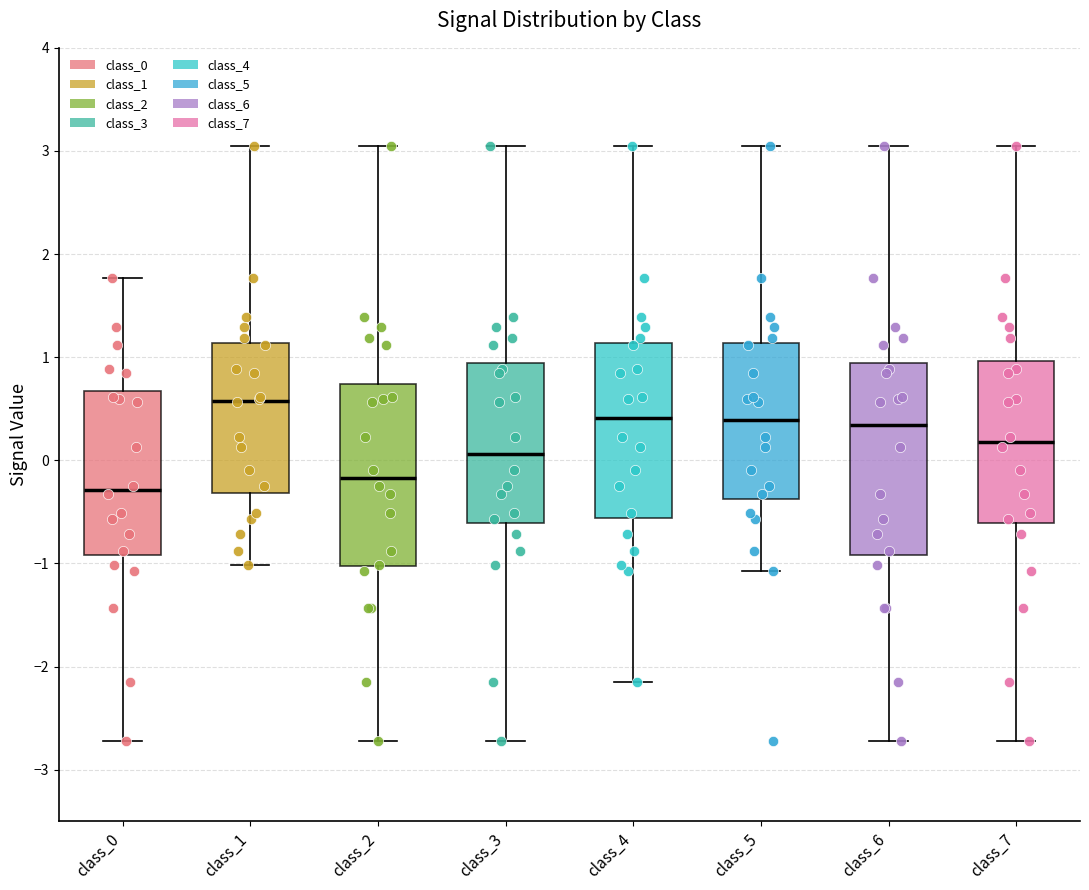

Where does the median line of the box for class_1 sit on the y-axis? The values are not printed on the chart, so give them approximately, as read against the axis.

0.6